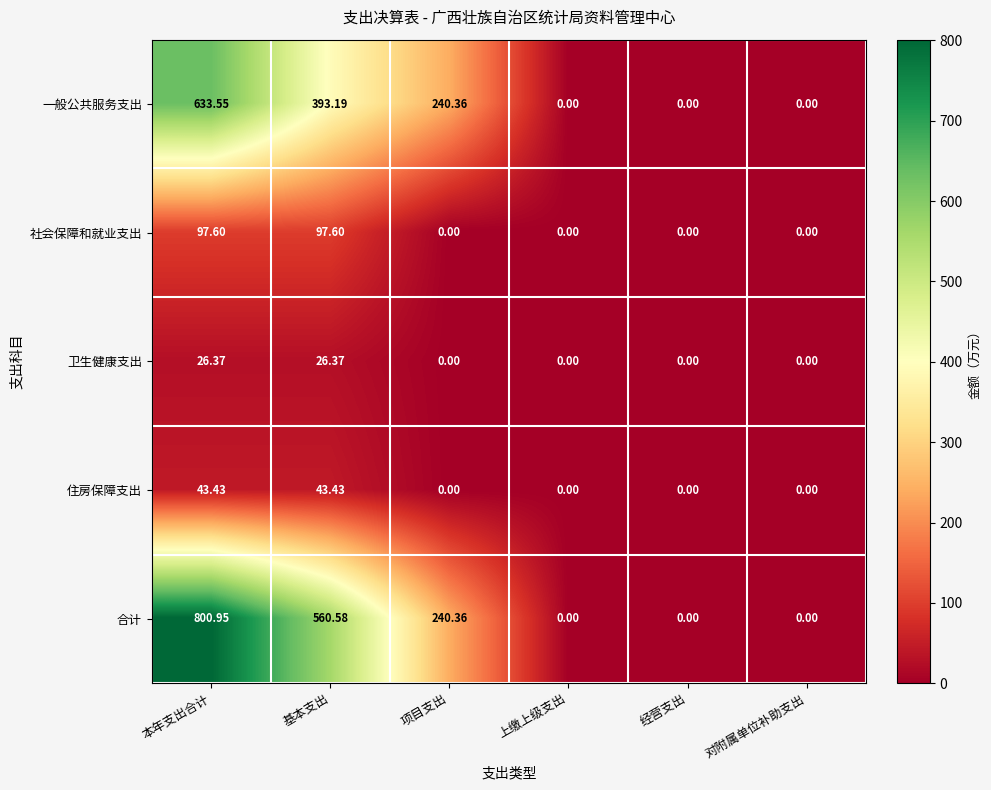

What is the maximum value shown in the chart?

801.0